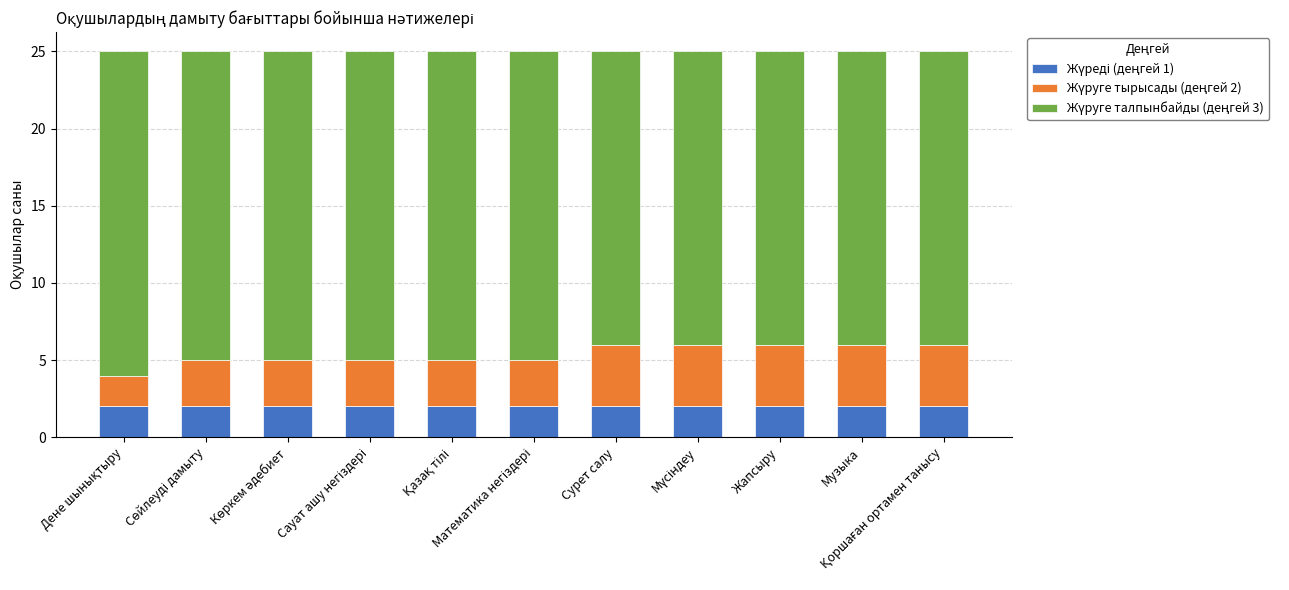

At how many categories does at least one series exceed 15?

11